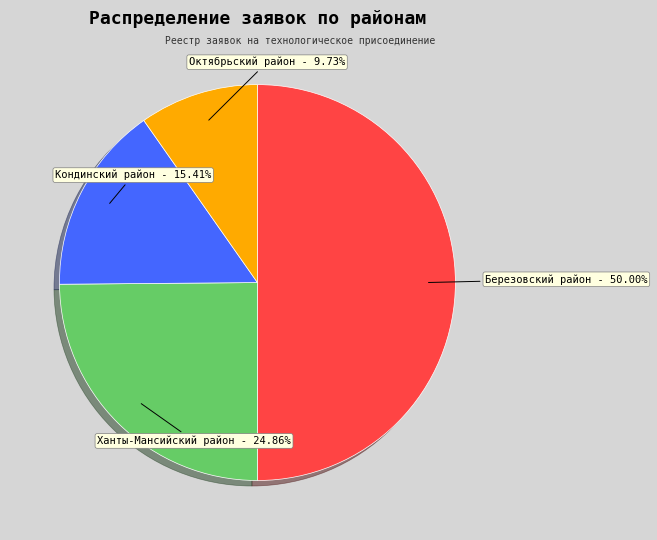

Approximately how many times larger is the value at Березовский район compared to Кондинский район?

3.2